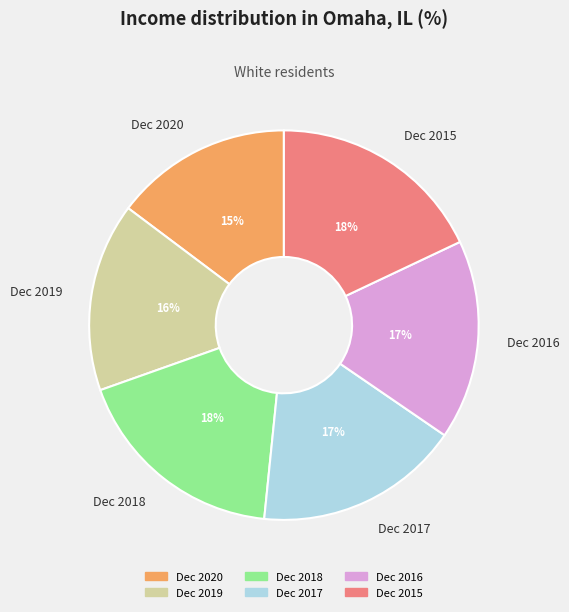

Does Dec 2020 represent more than half of the total?

No